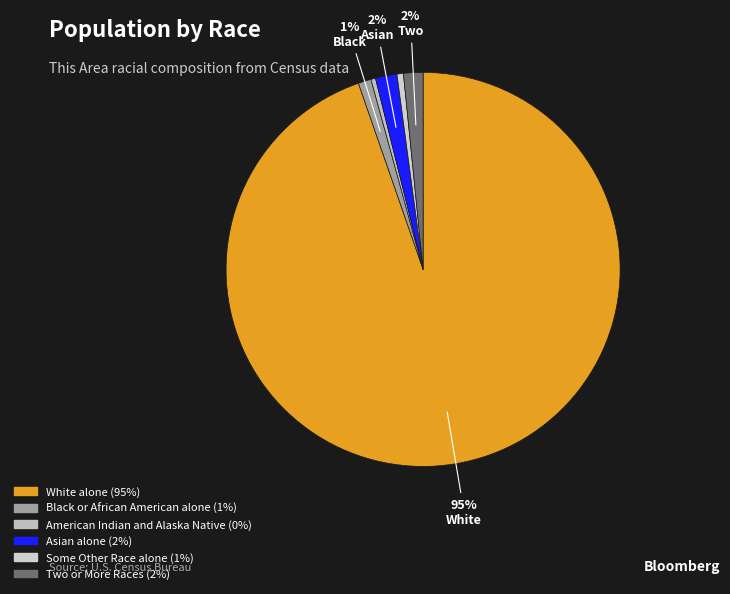

What is the largest slice in the pie chart?

White alone